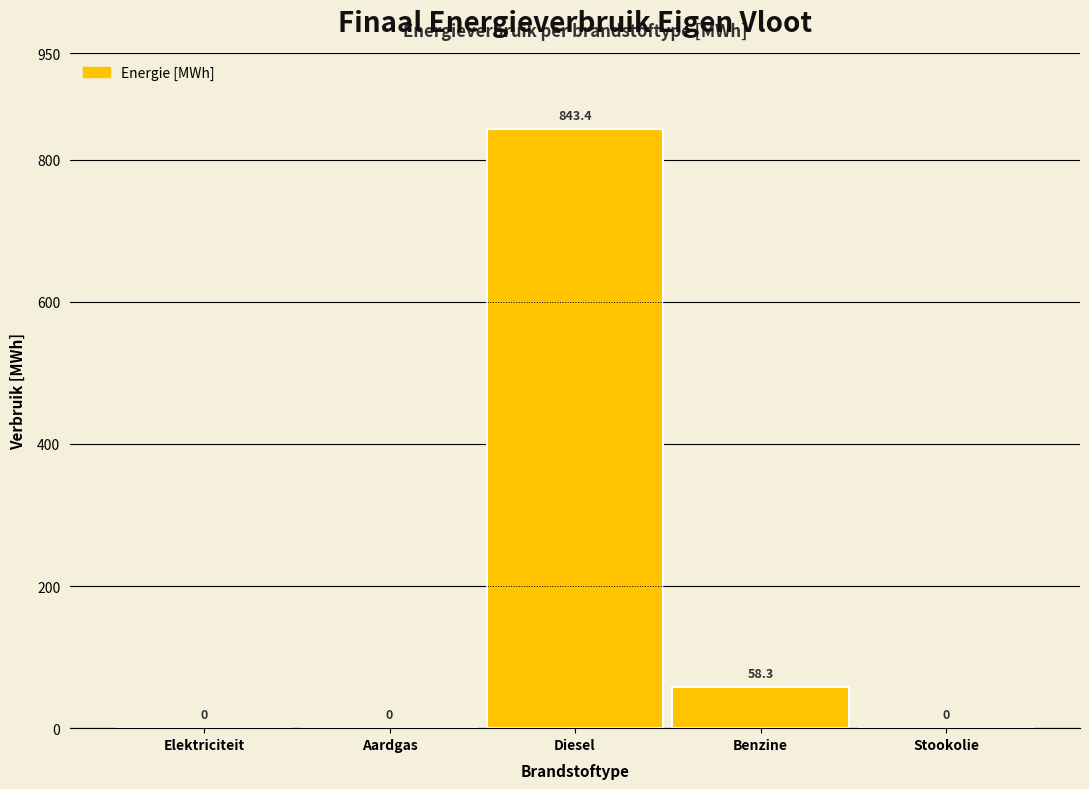

Reading right to left, list all the values displayed in this chart.

Stookolie=0.0	Benzine=58.3	Diesel=843.4	Aardgas=0.0	Elektriciteit=0.0